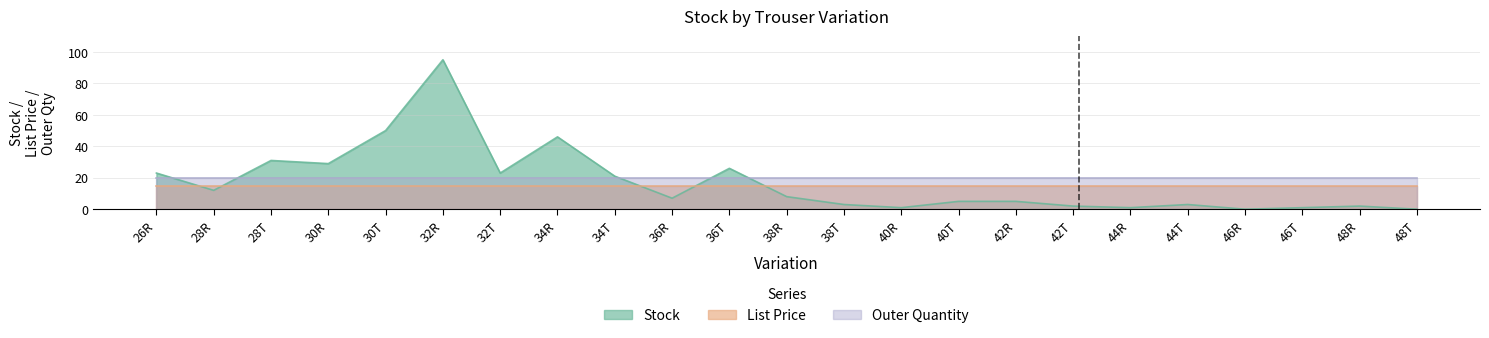

Where is the first local minimum for Stock?

28R